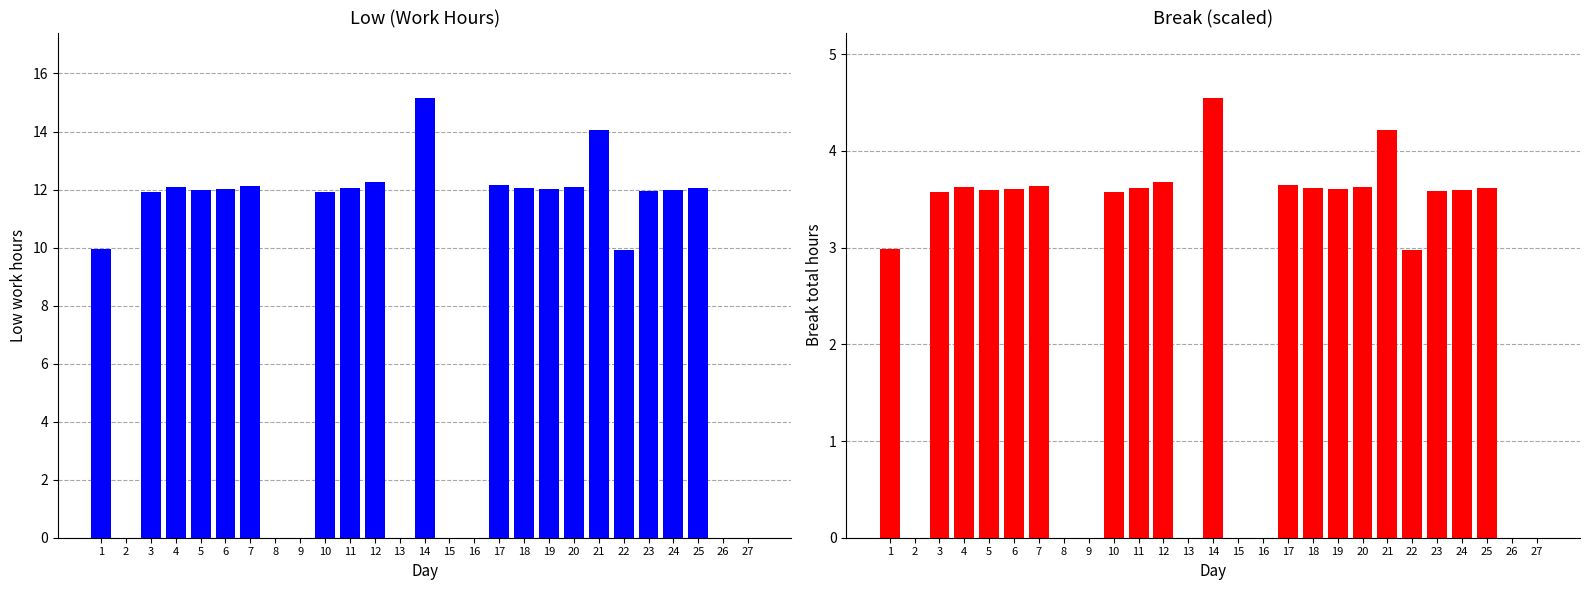

What is the maximum value shown in the chart?

15.1